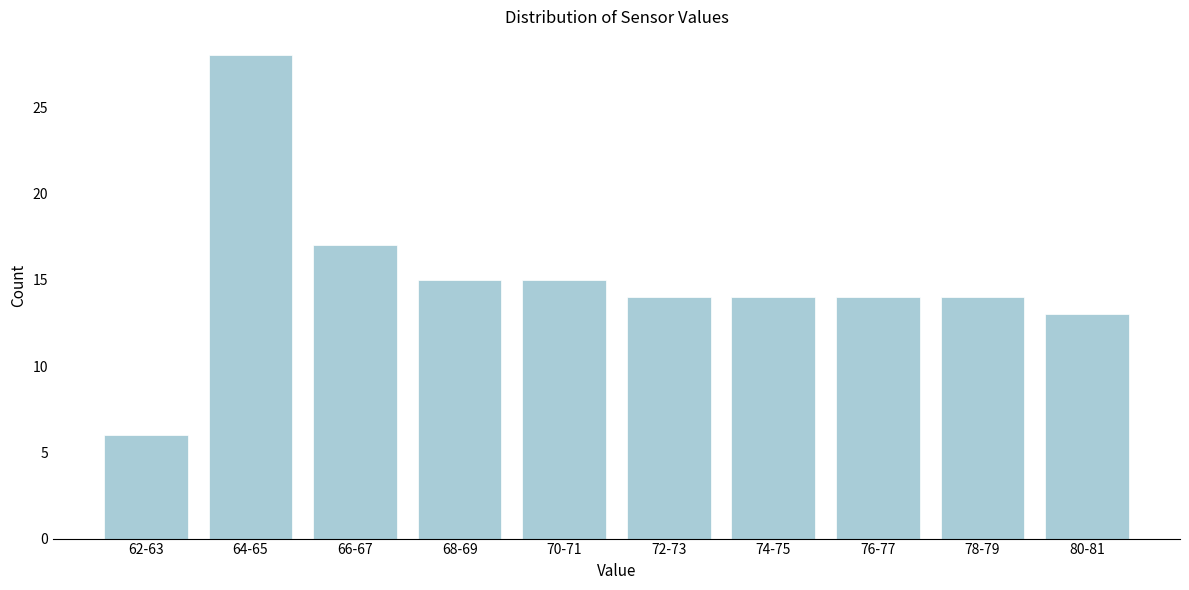

Reading left to right, extract all data points from this chart.

62-63=6	64-65=28	66-67=17	68-69=15	70-71=15	72-73=14	74-75=14	76-77=14	78-79=14	80-81=13